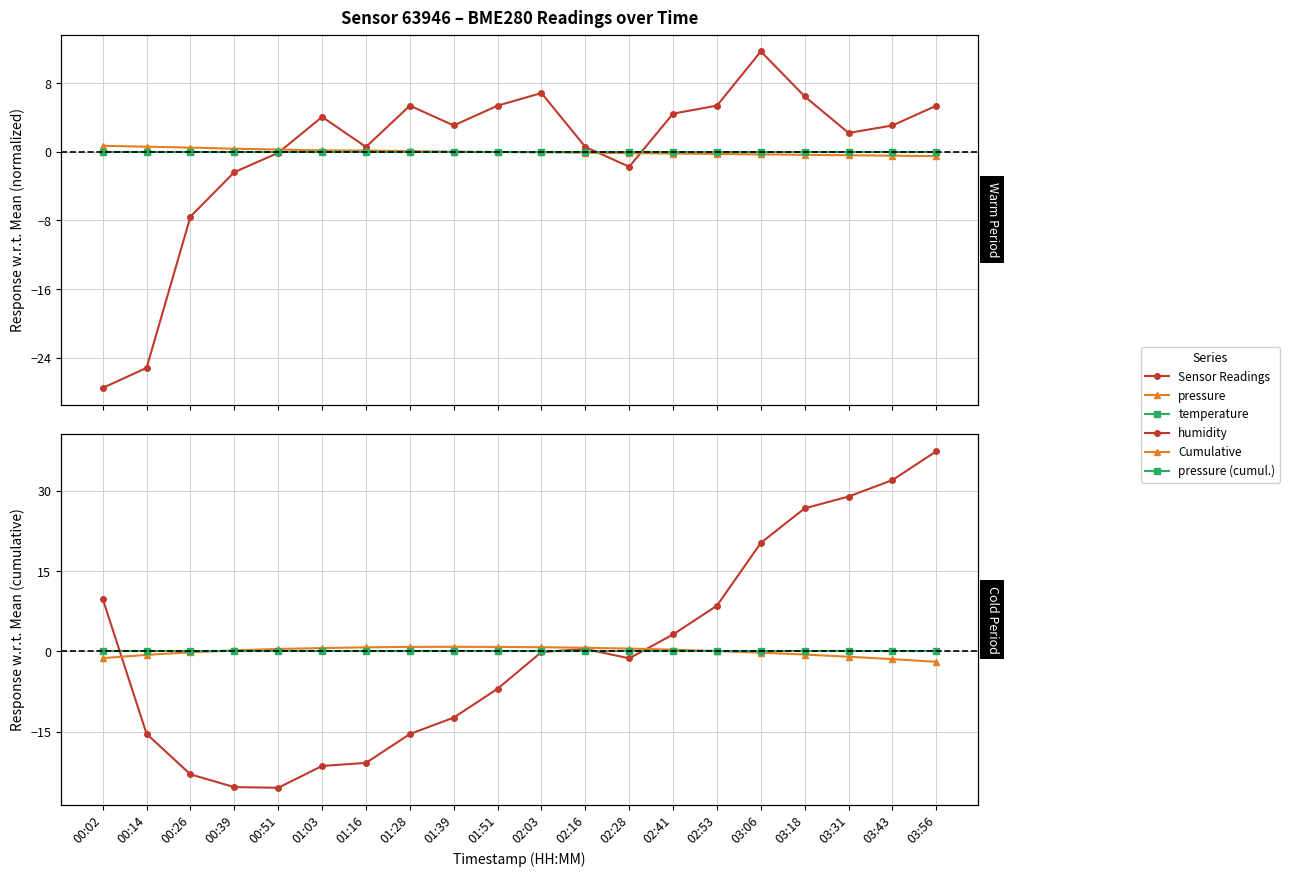

How many categories are shown in the chart?

20